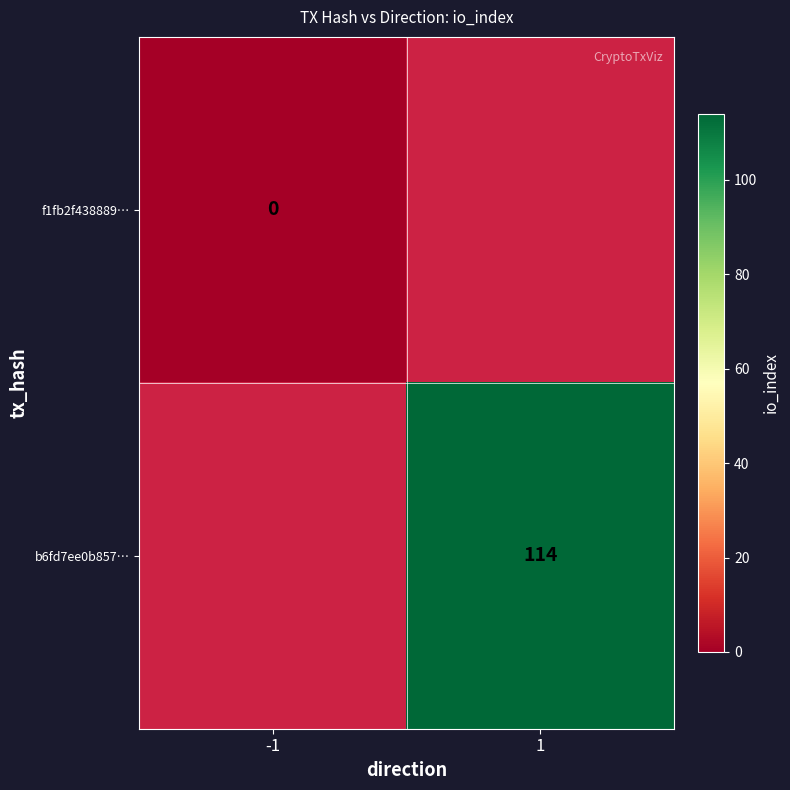

Which category has the highest value across all series?

1